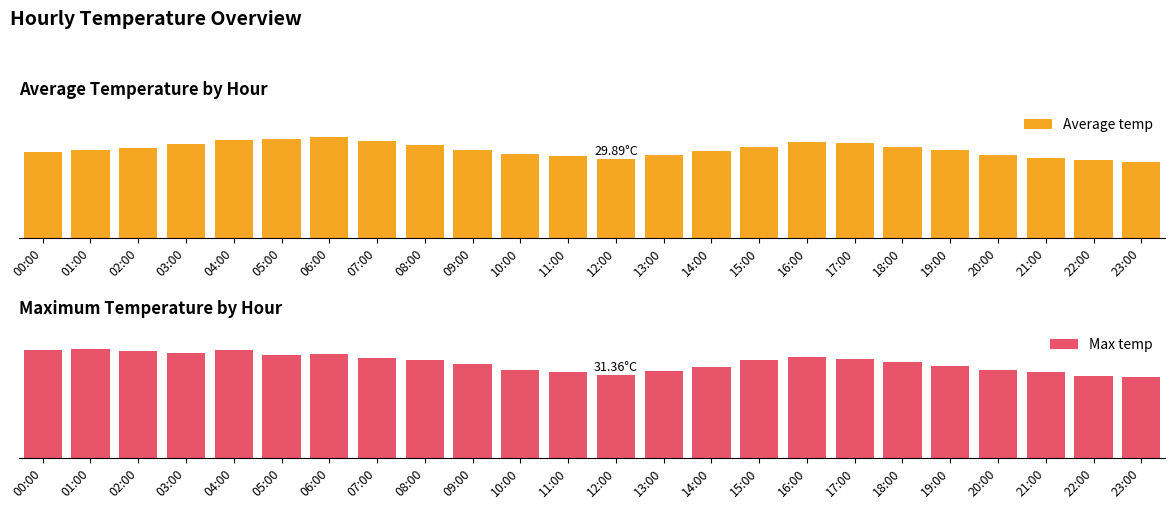

Does the chart contain any negative values?

No